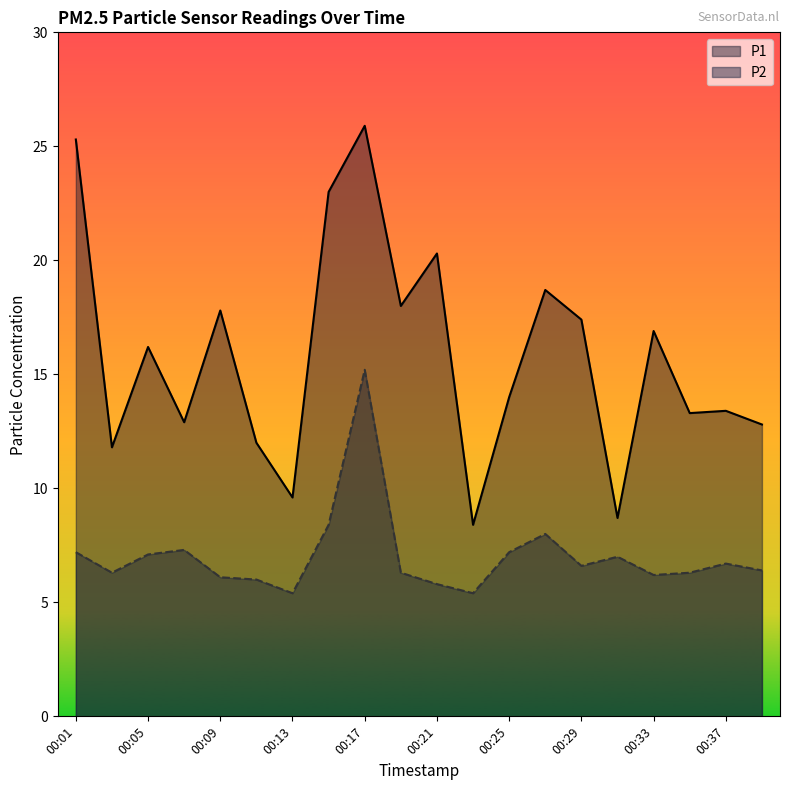

How many interior local peaks does the P1 series have?

7